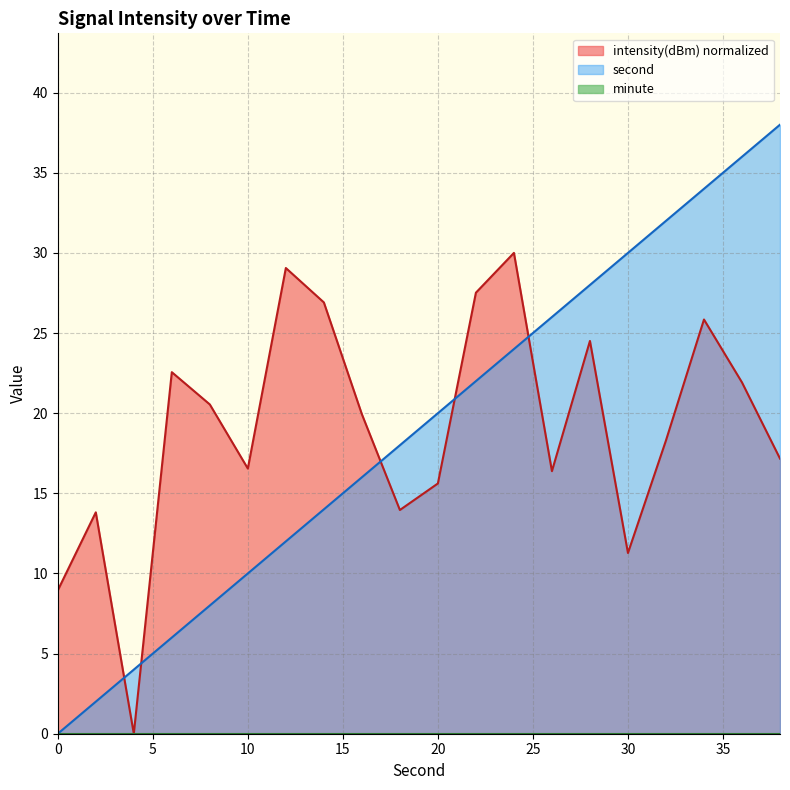

What is the sum of the second values at 6 and 16?

22.0